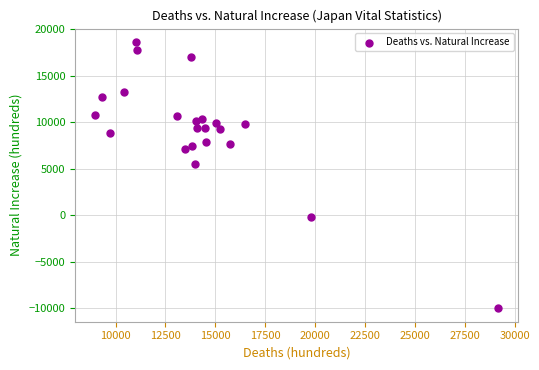

What Y value in the scatter plot is closest to 4314?

5490